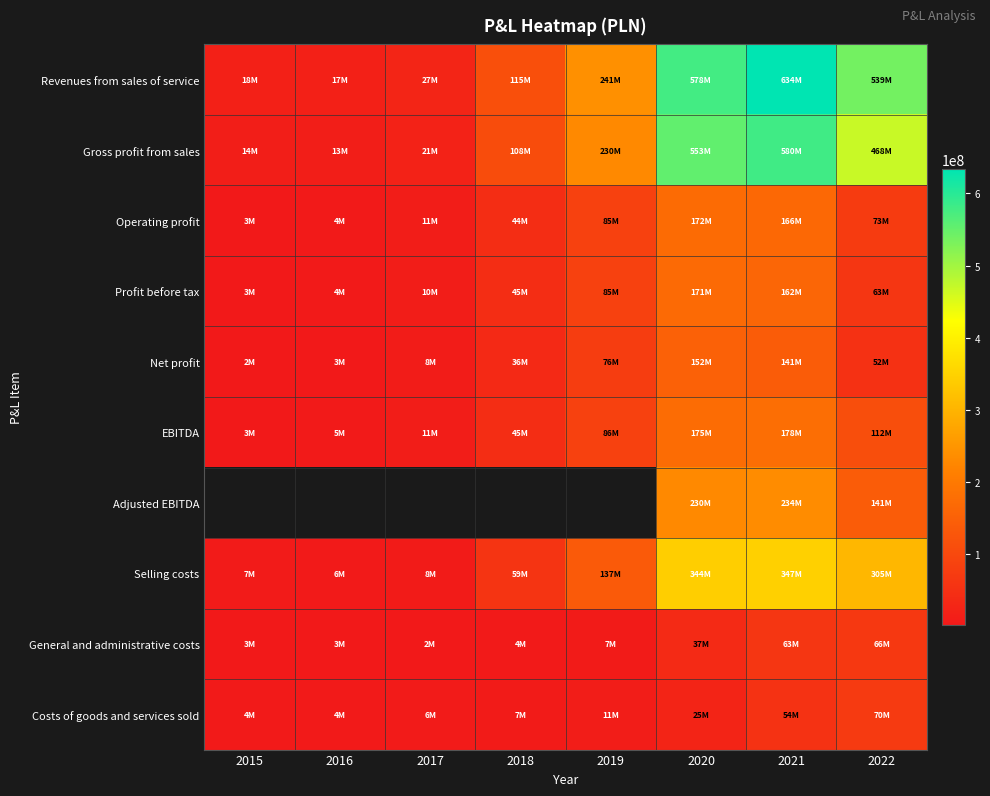

At which category is the sum across all series the highest?

2021